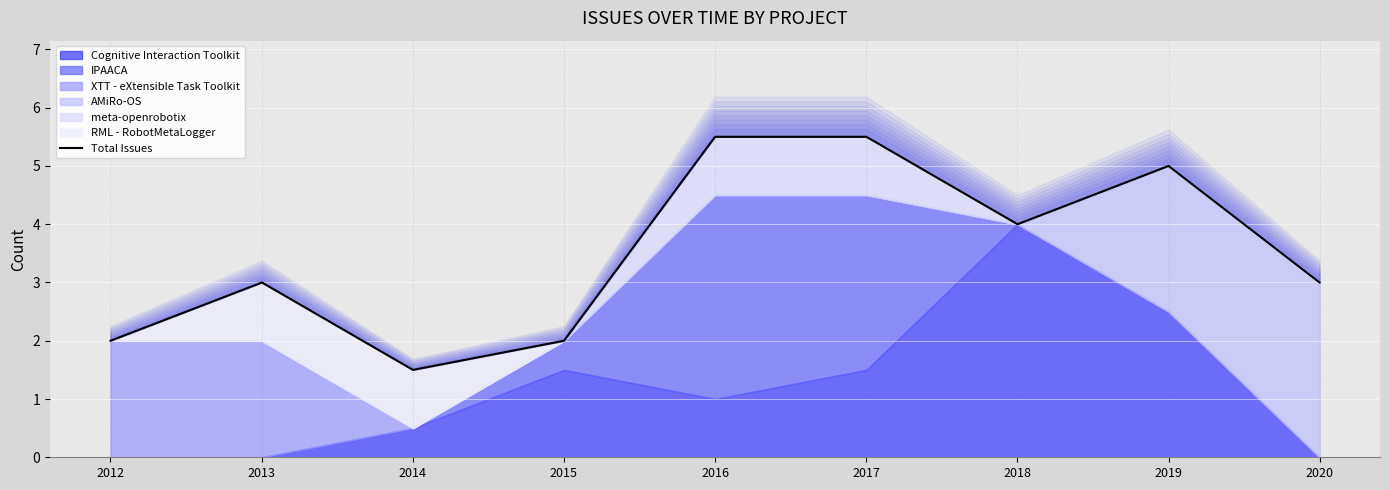

How many lines are shown in the chart?

1